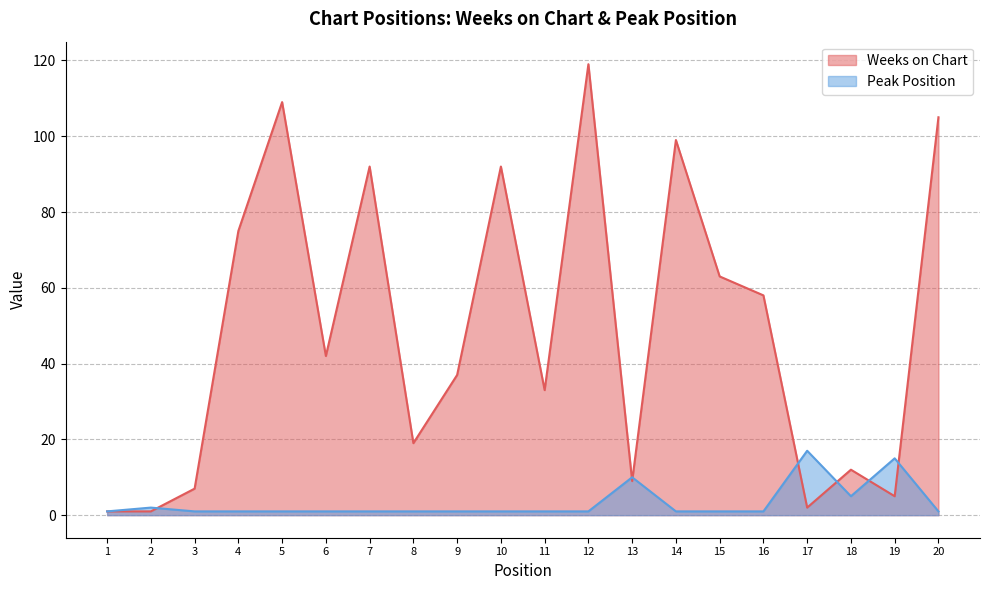

At which label is Peak Position closest to 9?

13